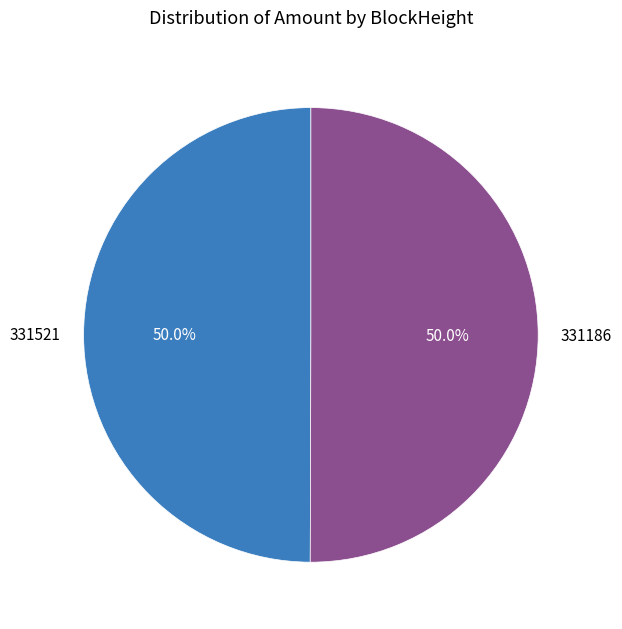

Combined, do 331186 and 331521 account for over 50%?

Yes